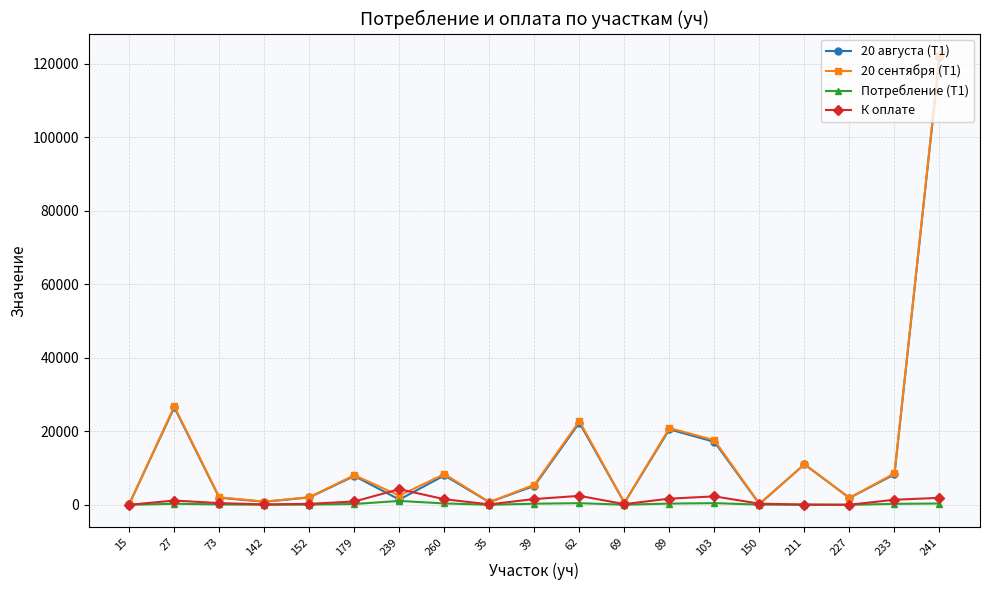

The value of 20 сентября (Т1) at 39 is 5481.0. True or false?

True